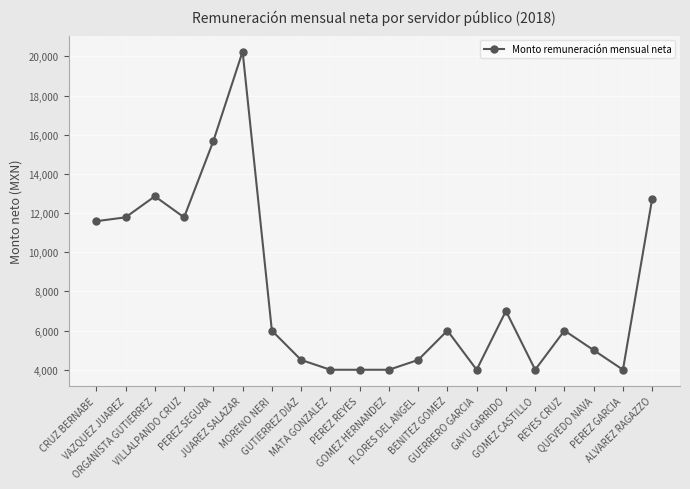

What is the difference between the maximum and minimum values?

16250.0